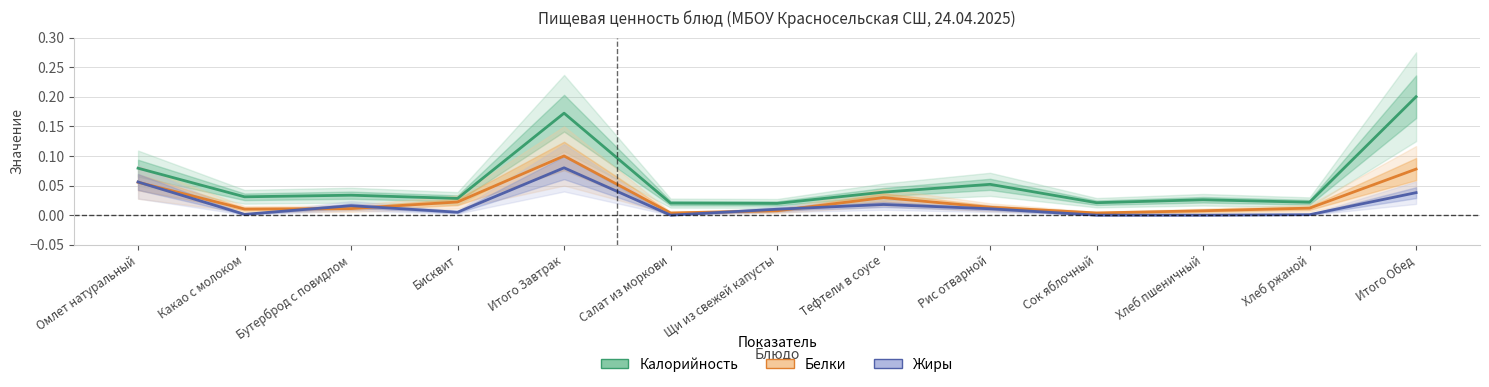

At Салат из моркови, list the series in order from smallest to largest.

Жиры (норм.), Белки (норм.), Калорийность (норм.)